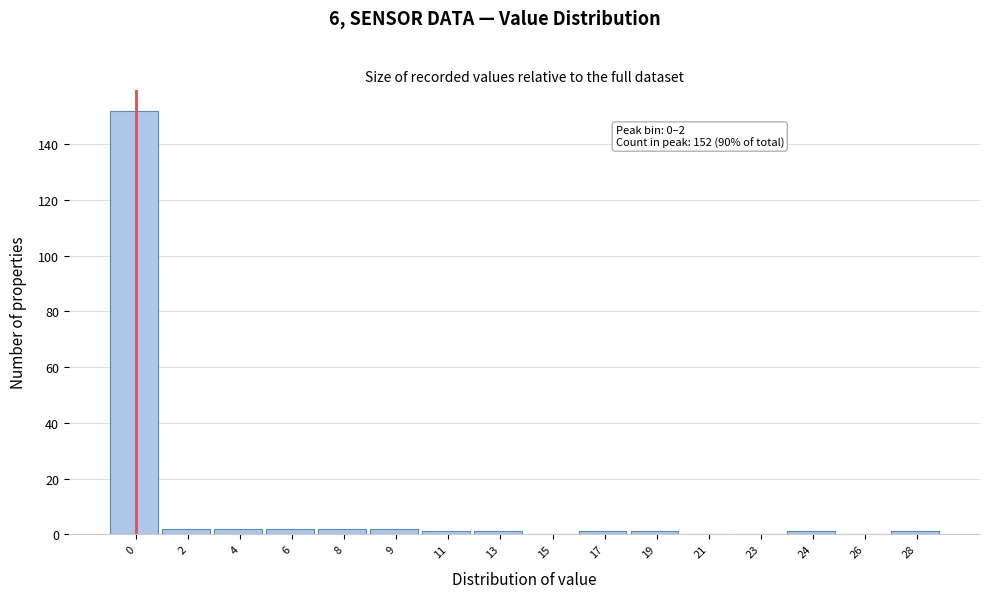

Reading left to right, list all the values displayed in this chart.

0=152	2=2	4=2	6=2	8=2	9=2	11=1	13=1	15=0	17=1	19=1	21=0	23=0	24=1	26=0	28=1